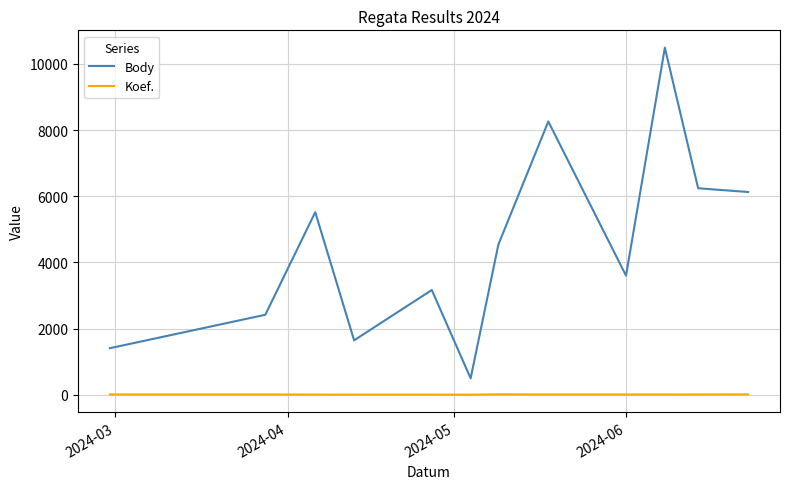

True or false: Body and Koef. cross at least once.

False